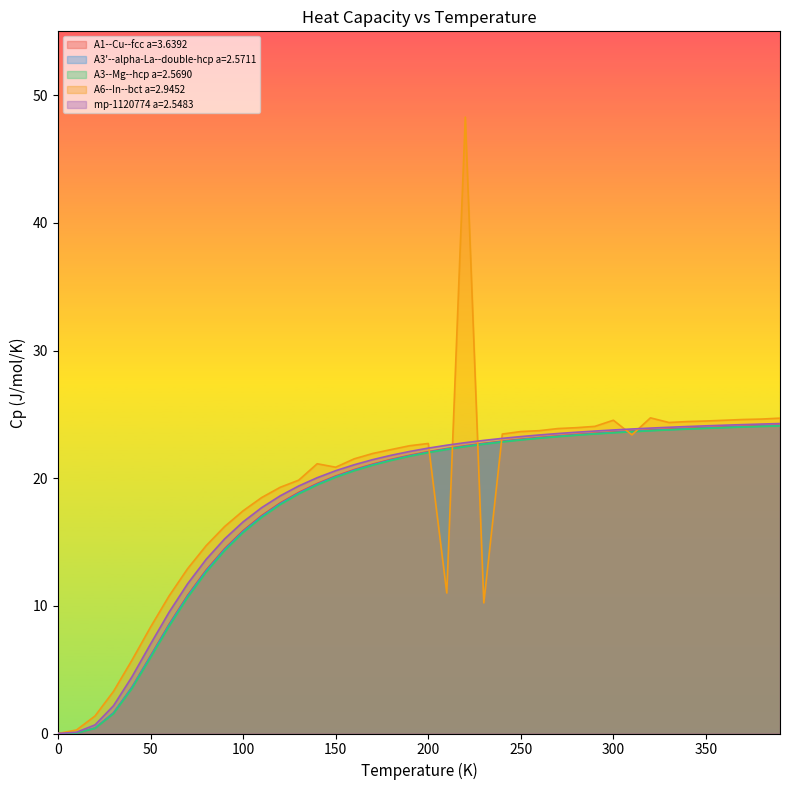

What is the difference between the maximum and second lowest values in the A1--Cu--fcc a=3.6392 series?

24.1